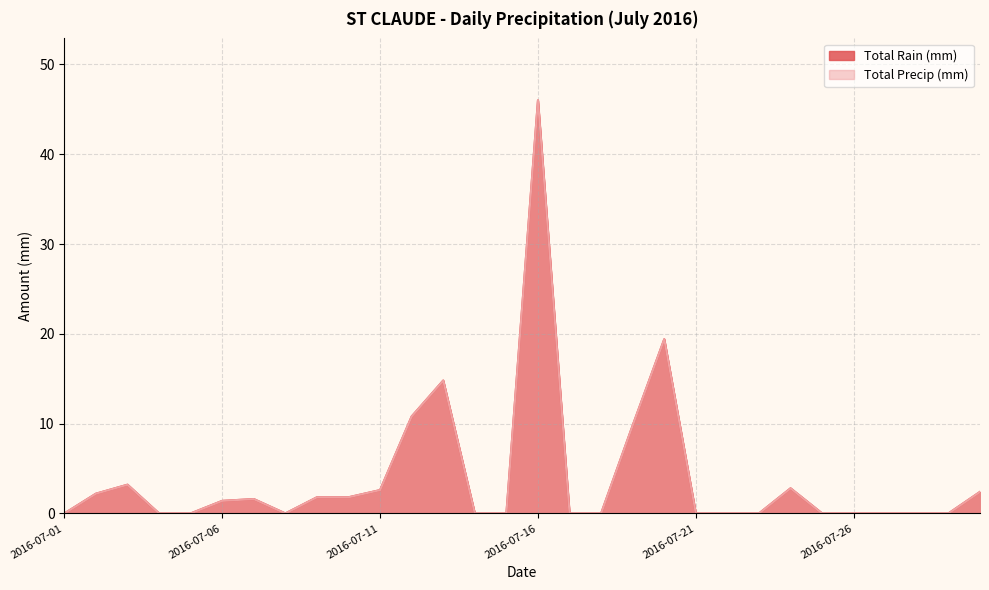

What is the sum of all Total Rain (mm) values?

120.6